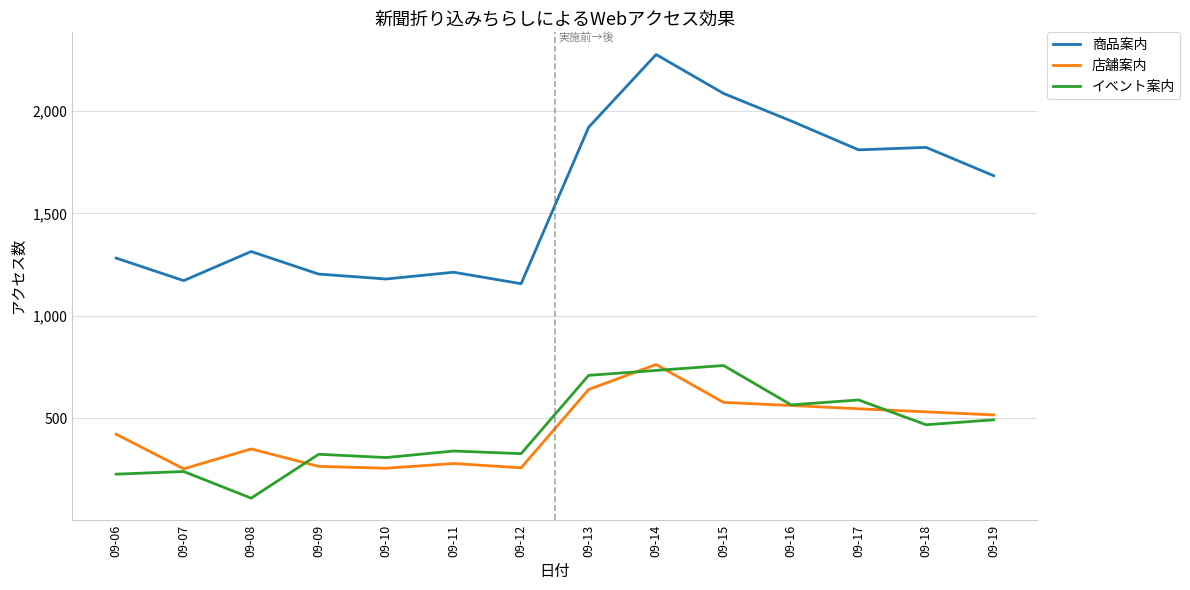

Between 09-12 and 09-14, which series saw the biggest shift?

商品案内